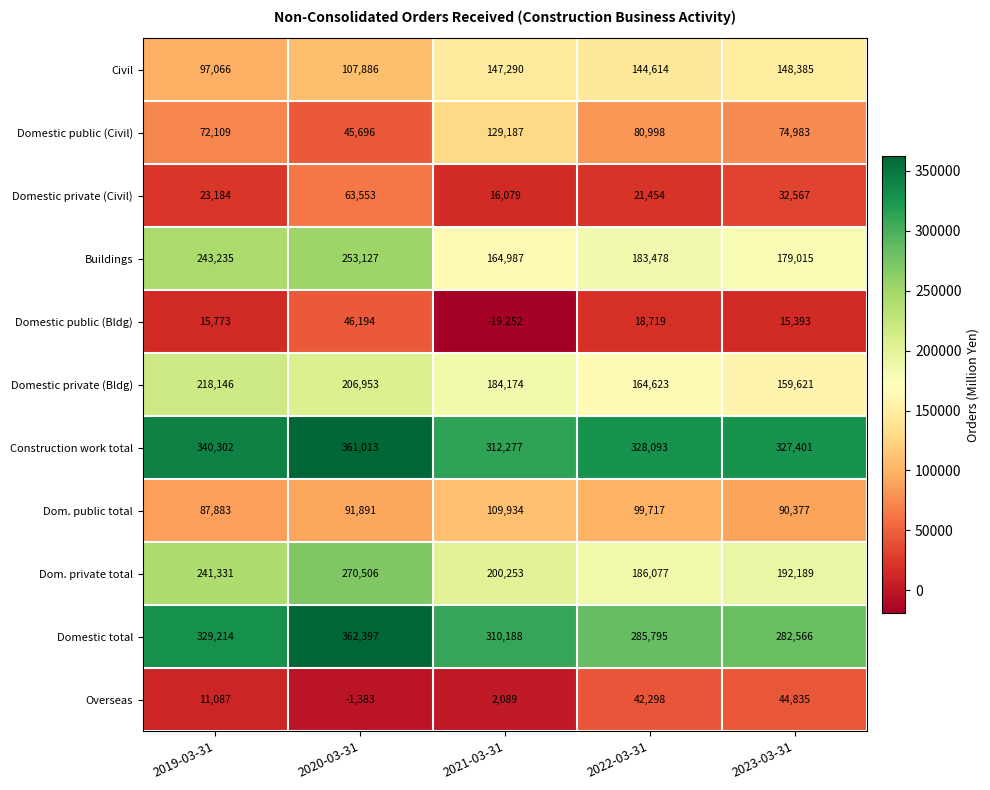

The value of Buildings at 2022-03-31 is 183478. True or false?

True